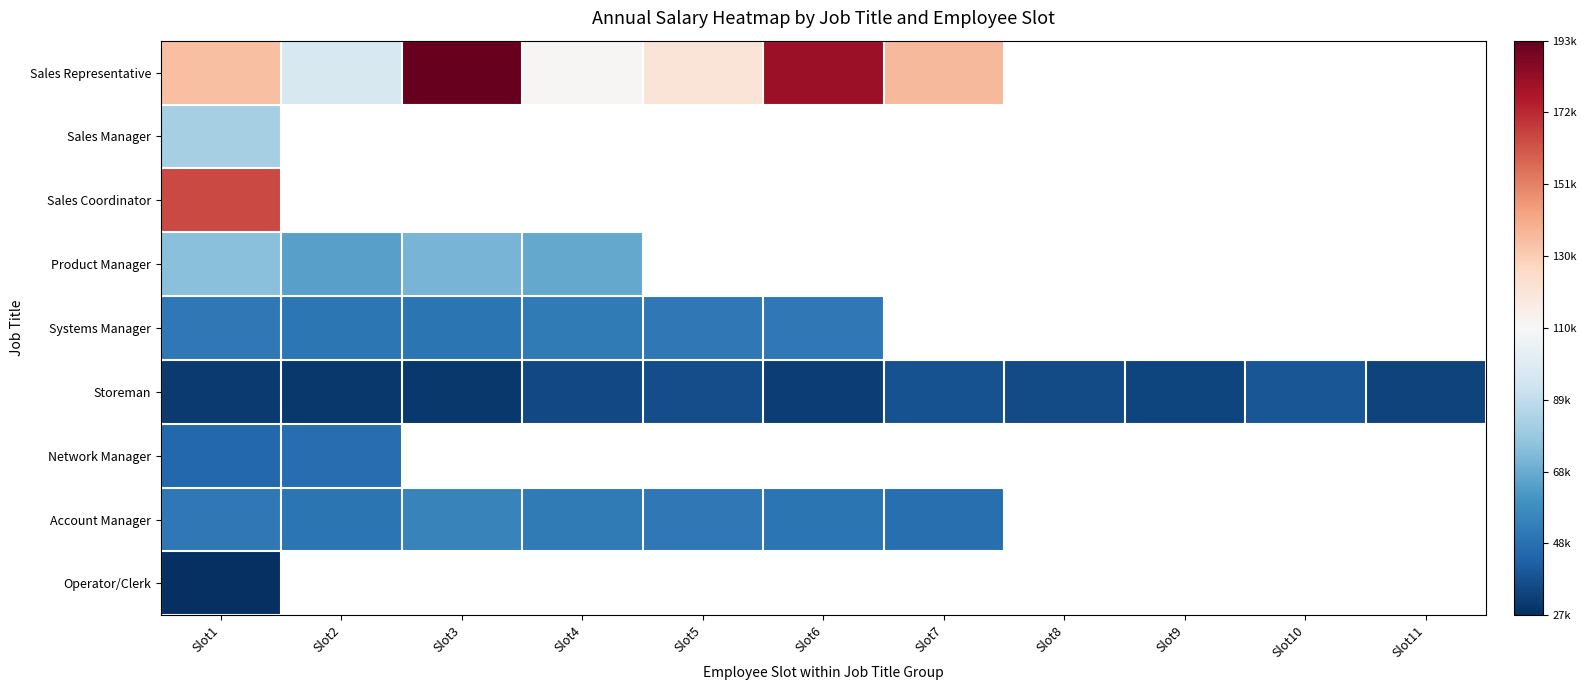

Between Slot7 and Slot11, which series saw the biggest shift?

Storeman